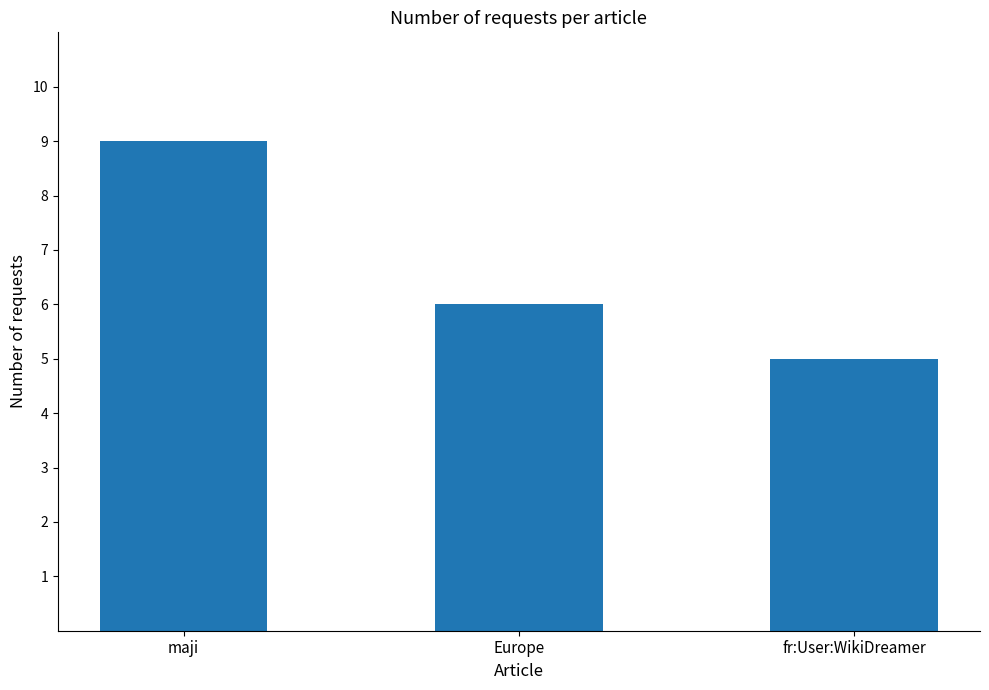

At which label does the data first exceed 6?

maji